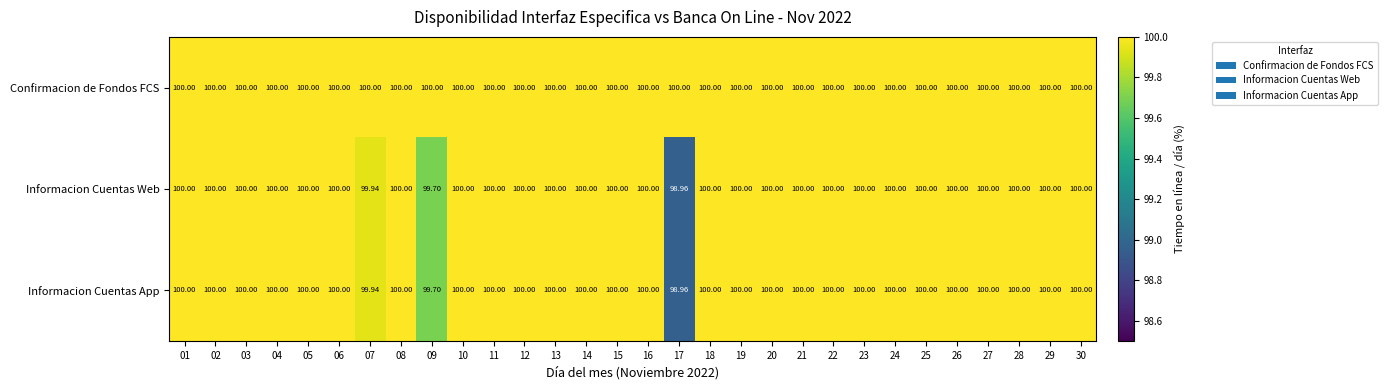

Which series has the largest total across all categories?

Confirmacion de Fondos FCS